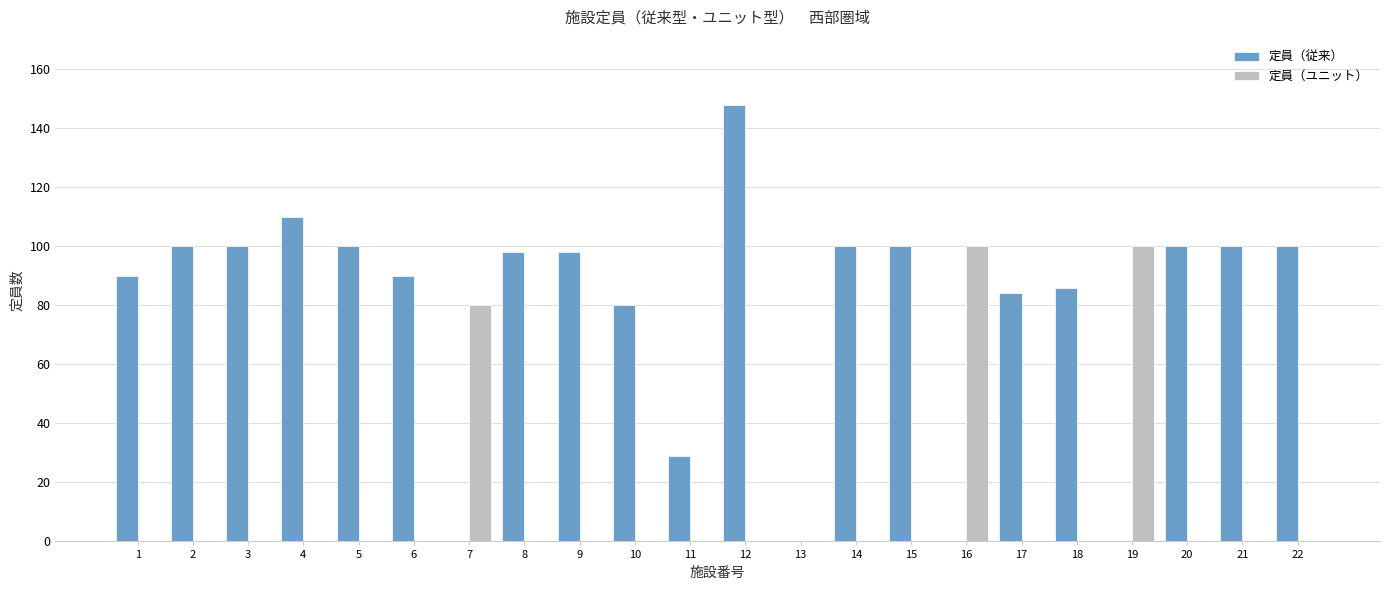

What is the highest value of the 定員（ユニット） series?

100